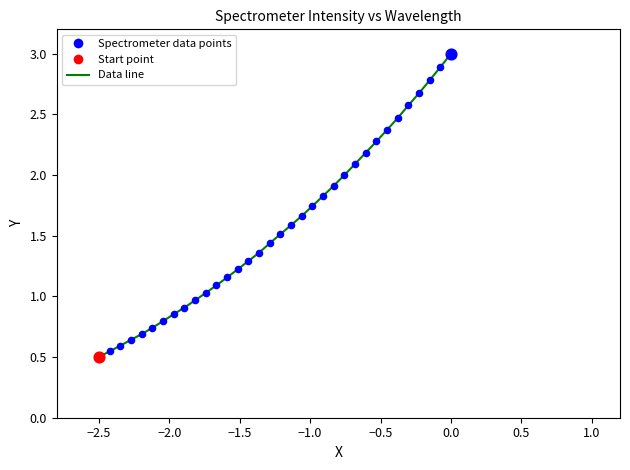

What is the greatest value displayed?

3.0